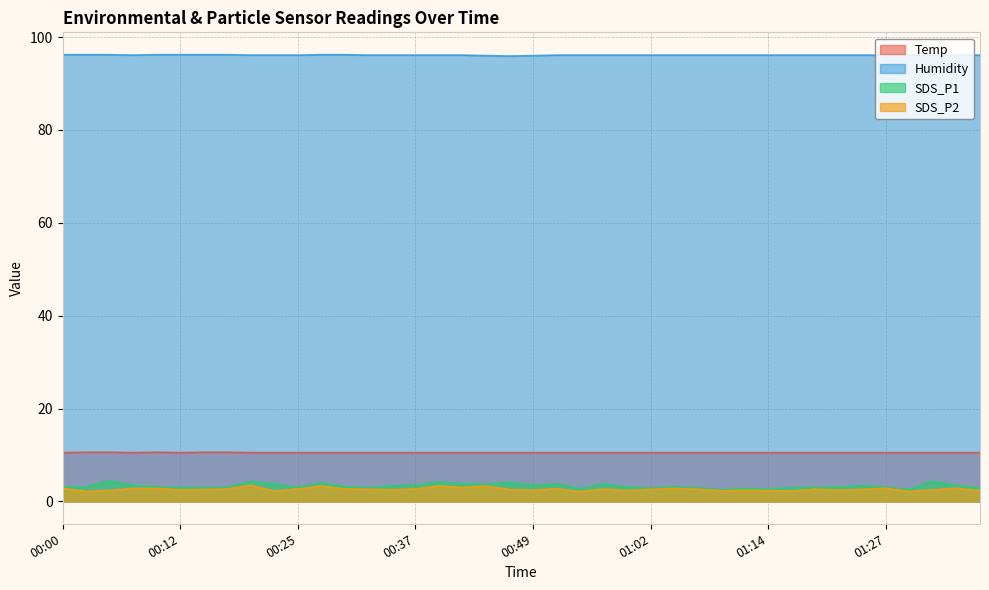

In SDS_P1, how many points are higher than both neighbors (excluding endpoints)?

11